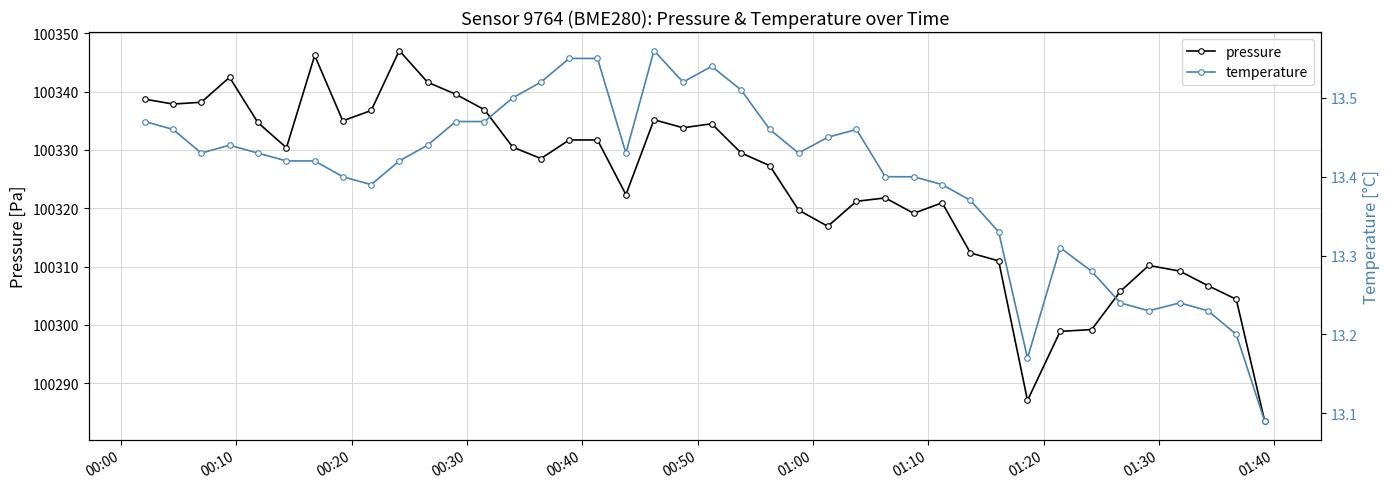

What is the lowest value of the pressure series?

100283.5